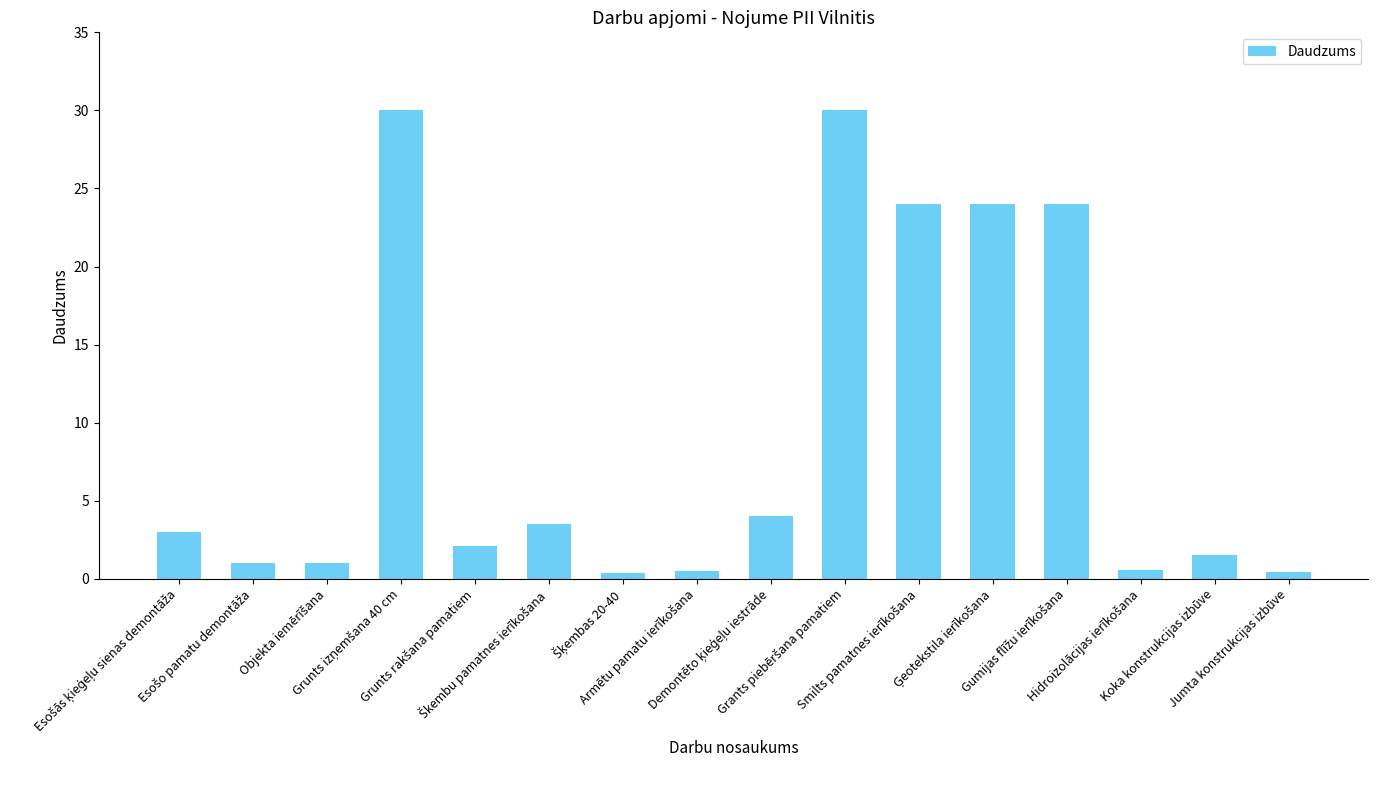

What is the approximate value at Jumta konstrukcijas izbūve?

0.4